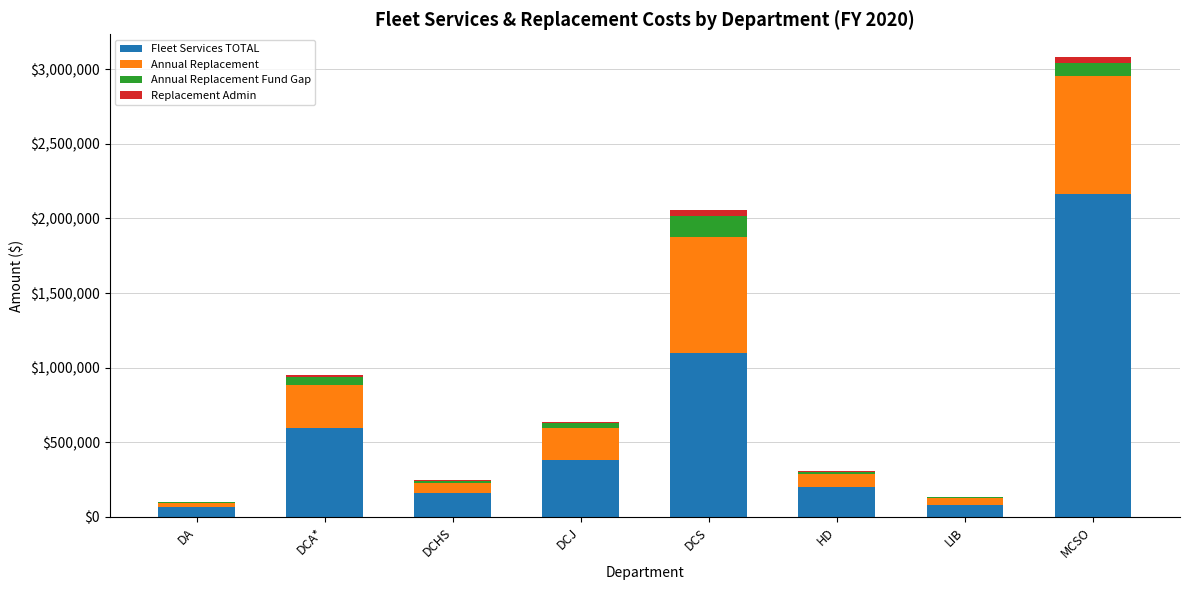

At which category is the sum across all series the highest?

MCSO